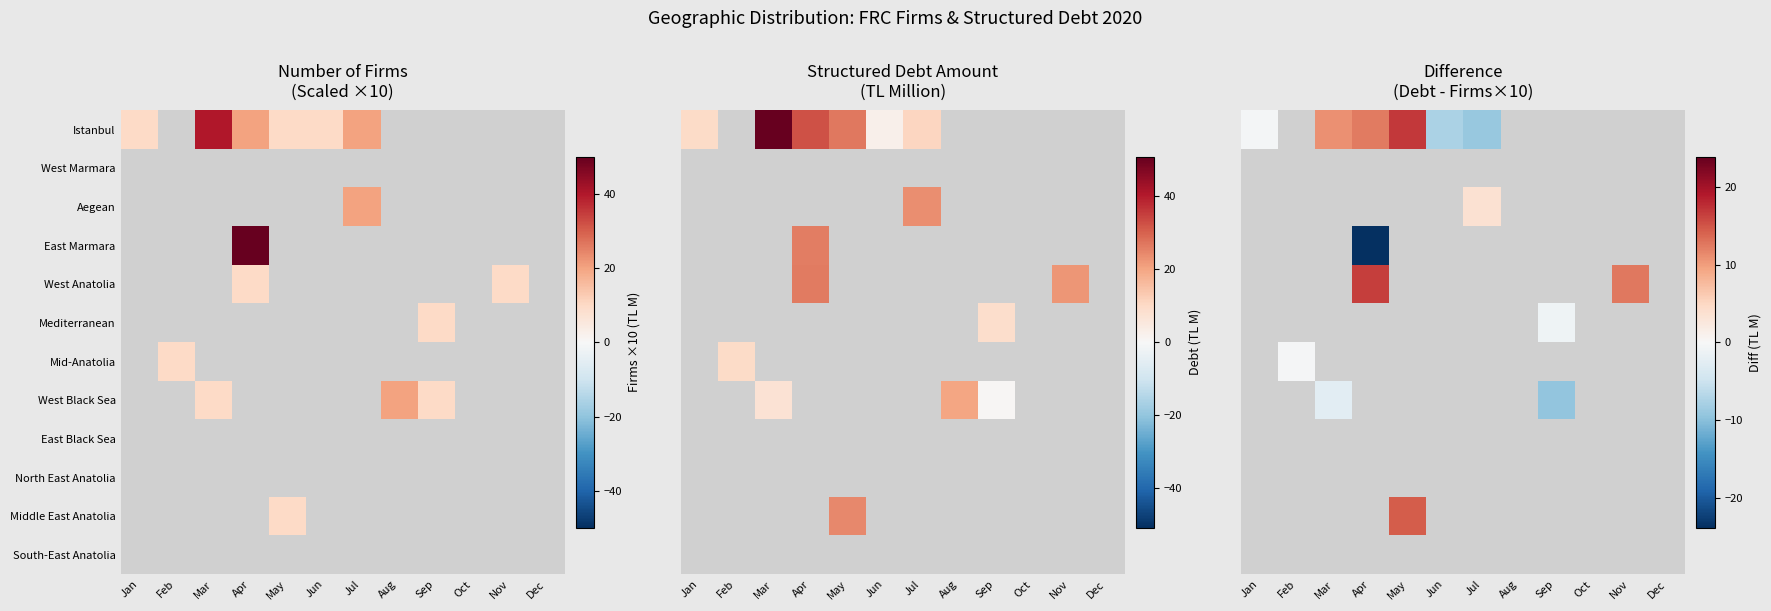

Between Jun and Oct, which is larger?

Oct